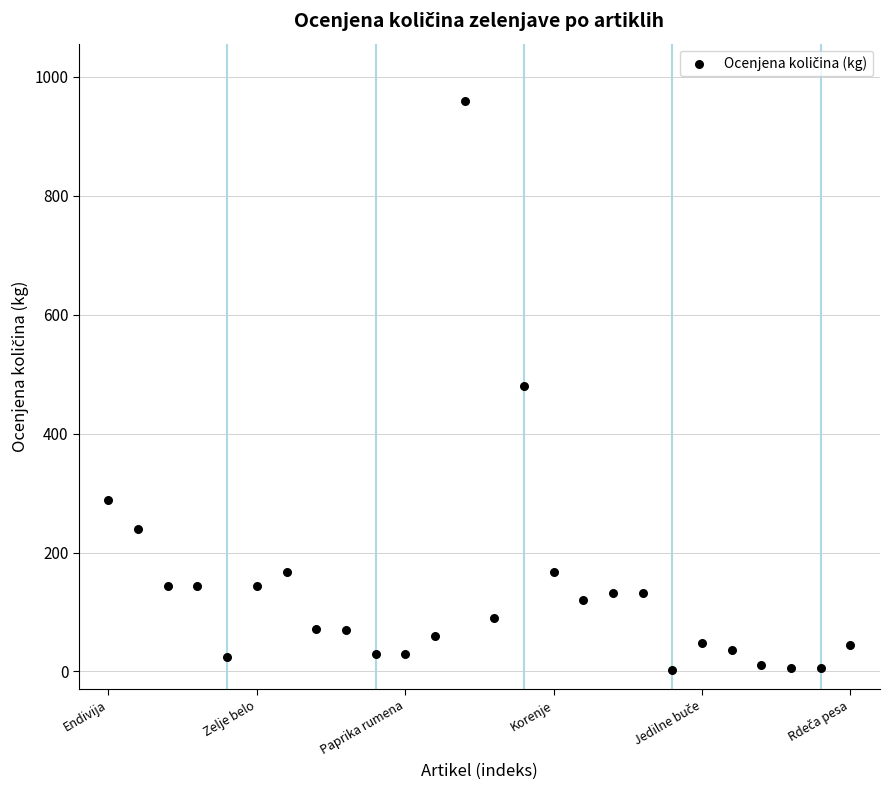

What is the range of Y values (max minus min)?

957